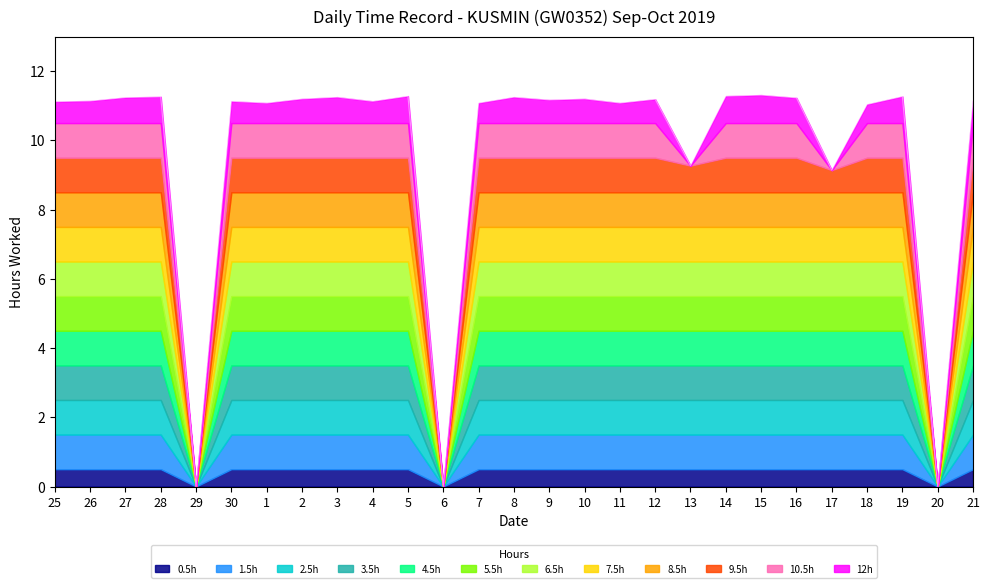

Reading right to left, list all the values displayed in this chart.

11.2	0.0	11.3	11.0	9.1	11.2	11.3	11.3	9.3	11.2	11.1	11.2	11.2	11.2	11.1	0.0	11.3	11.1	11.2	11.2	11.1	11.1	0.0	11.3	11.2	11.1	11.1